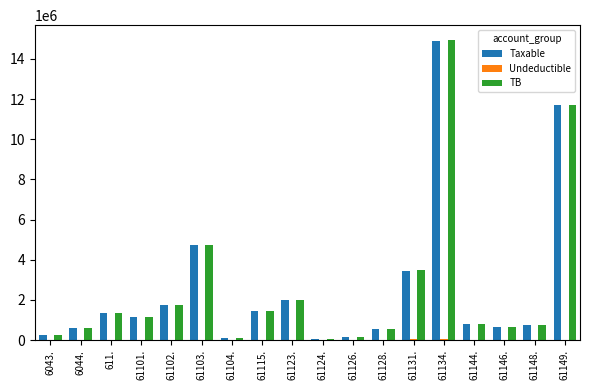

At which category is the sum across all series the highest?

61134.